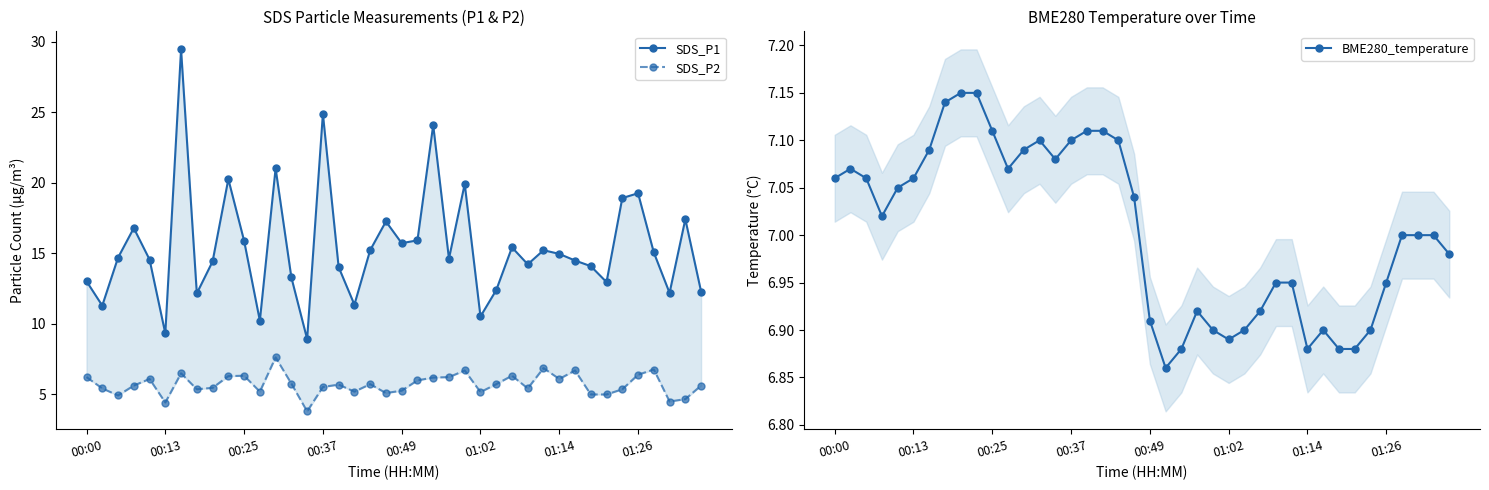

The BME280_temperature series shows 7.1 at 00:37. True or false?

True